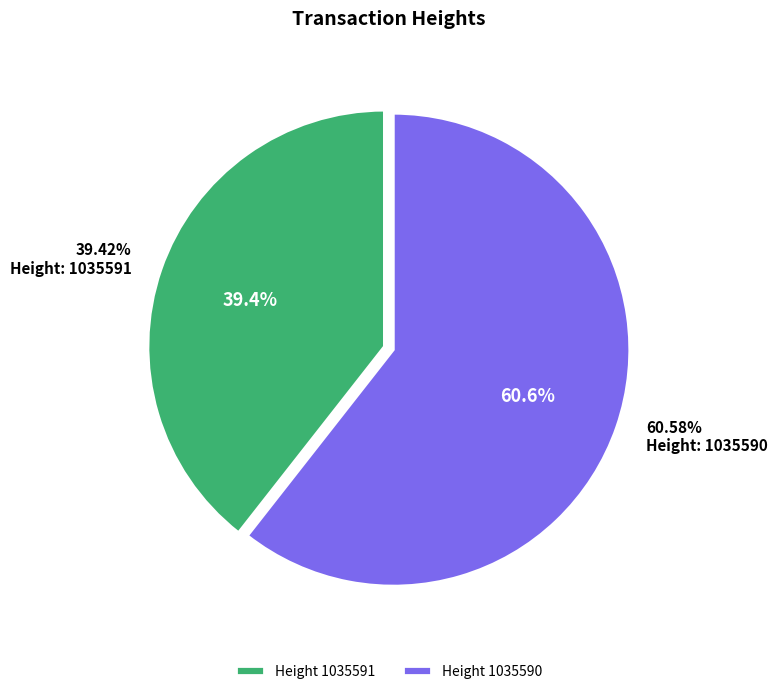

Rank the categories by value from highest to lowest.

1035590, 1035591